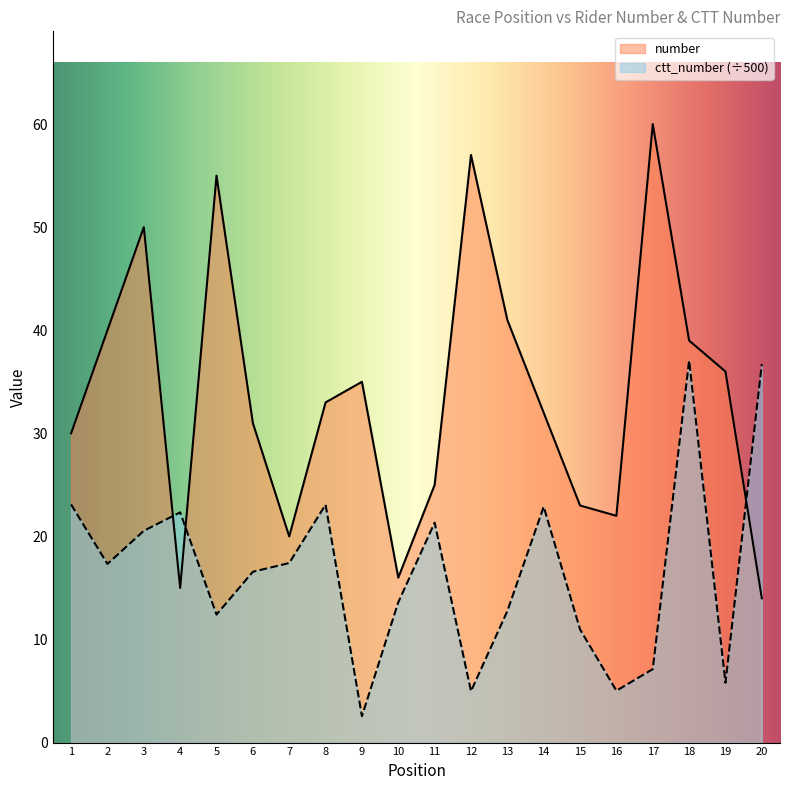

Which category has the lowest value in the ctt_number series?

9